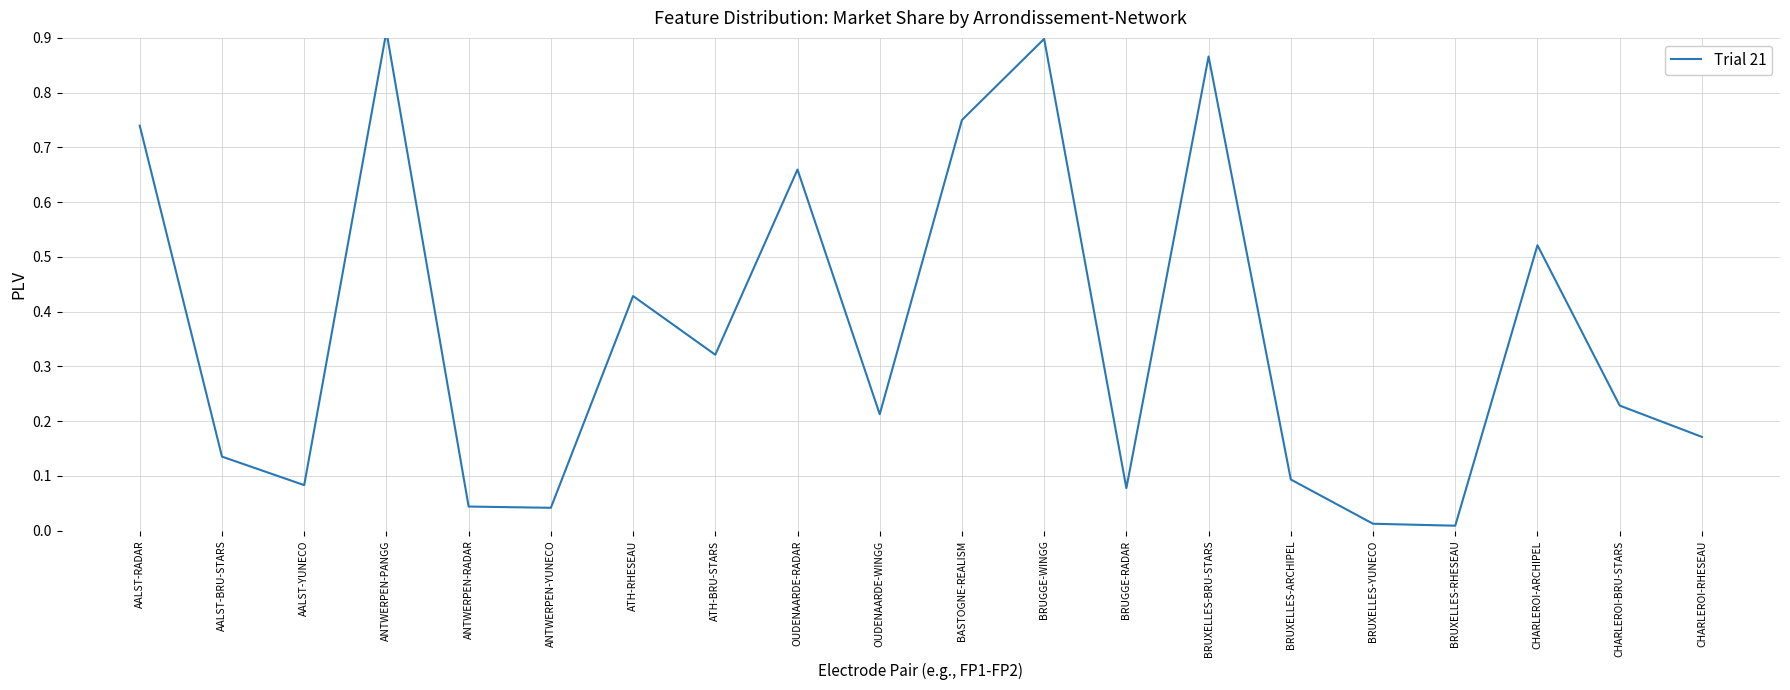

Reading left to right, what are all the values shown in this chart?

0.7	0.1	0.1	0.9	0.0	0.0	0.4	0.3	0.7	0.2	0.8	0.9	0.1	0.9	0.1	0.0	0.0	0.5	0.2	0.2